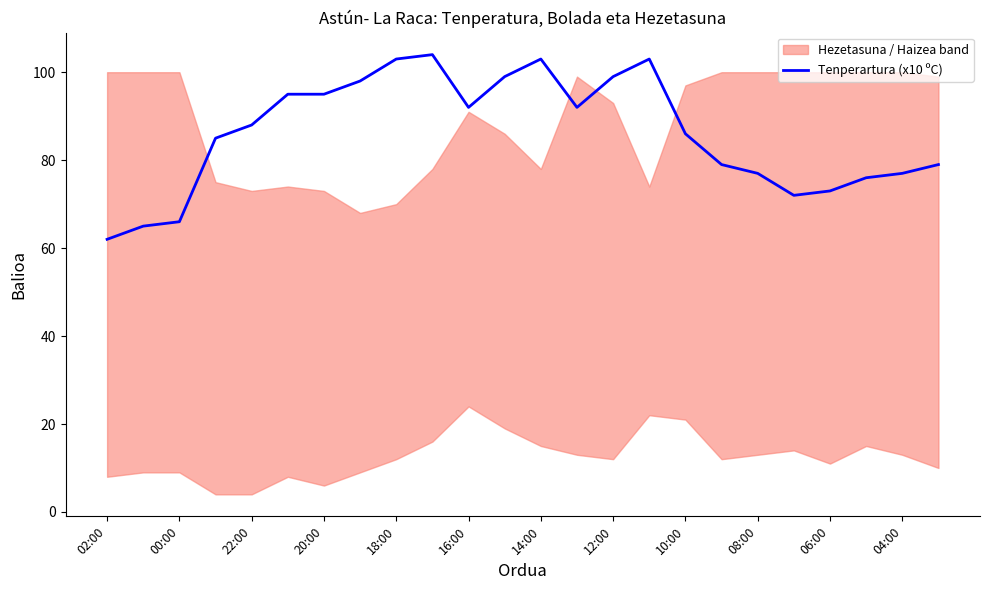

Reading right to left, extract all data points from this chart.

79	77	76	73	72	77	79	86	103	99	92	103	99	92	104	103	98	95	95	88	85	66	65	62